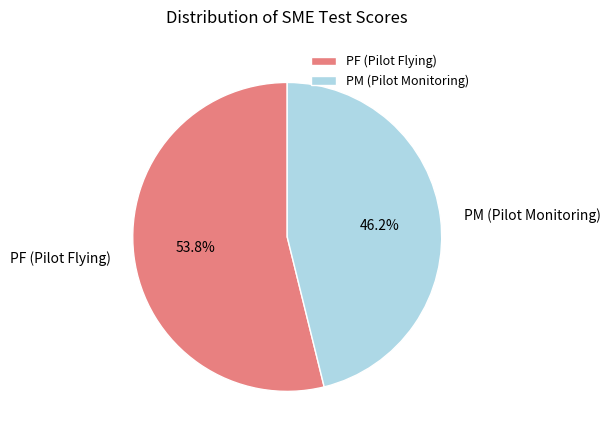

Which category has the biggest portion of the pie?

PF (Pilot Flying)